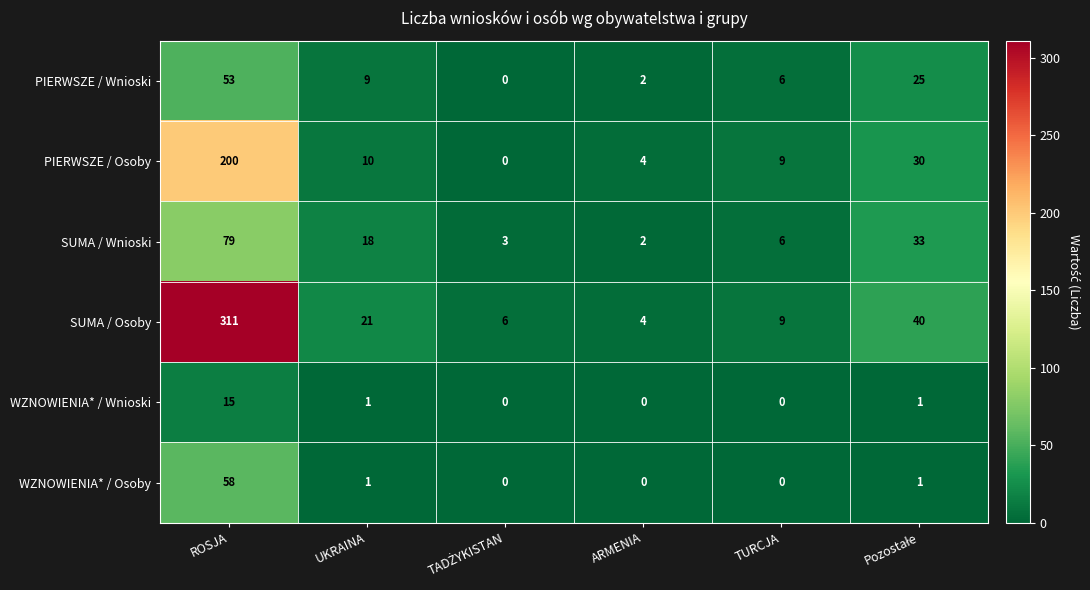

Is it true that WZNOWIENIA* / Osoby equals 0 at ARMENIA?

True